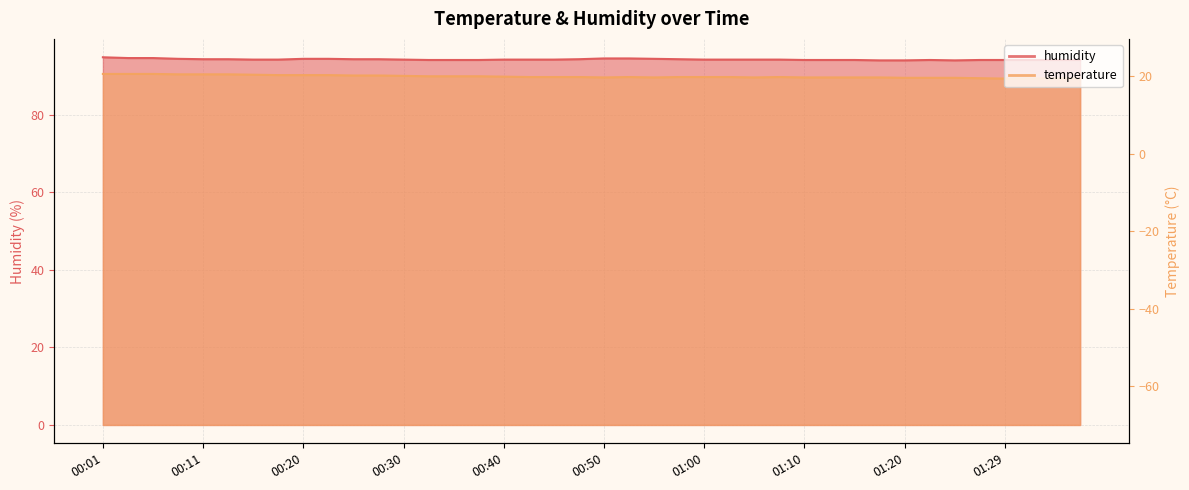

Which has a higher value, 01:22 or 01:02?

01:02